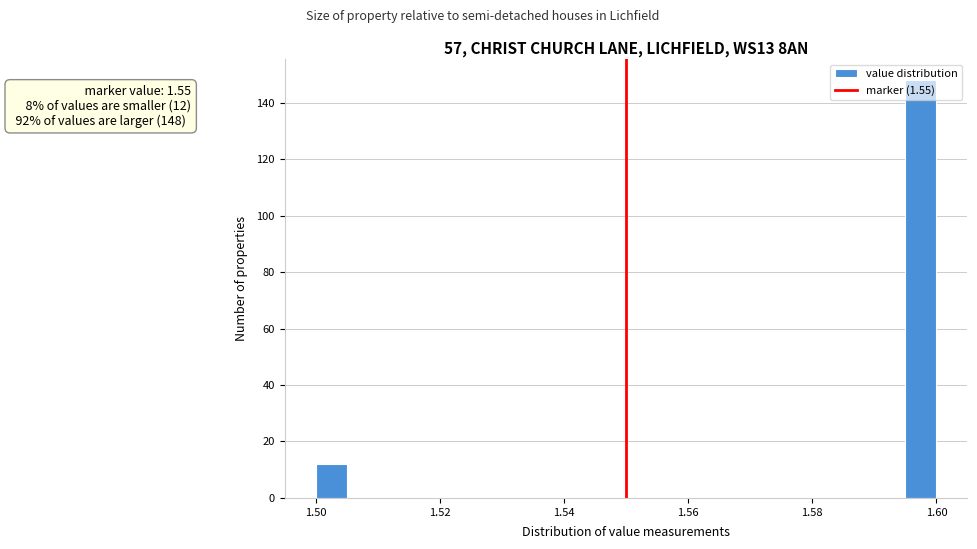

Around what value on the x-axis is the tallest bar? Give the approximate position of its centre, as read against the axis.

1.598